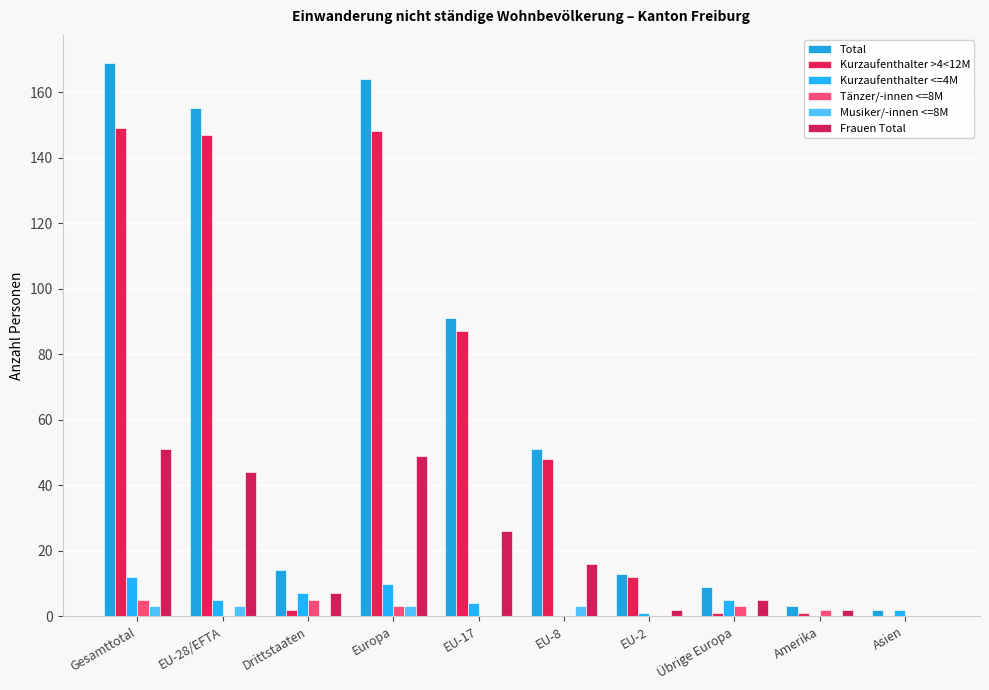

What is the sum of the Frauen Total values at EU-28/EFTA and EU-8?

60